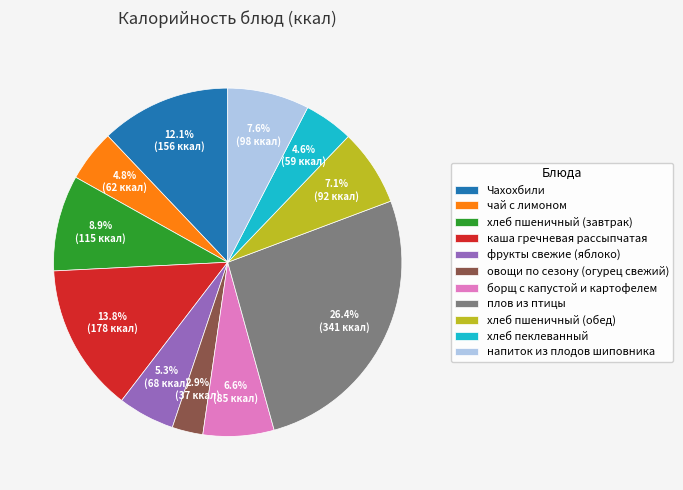

How many segments does this pie chart have?

11